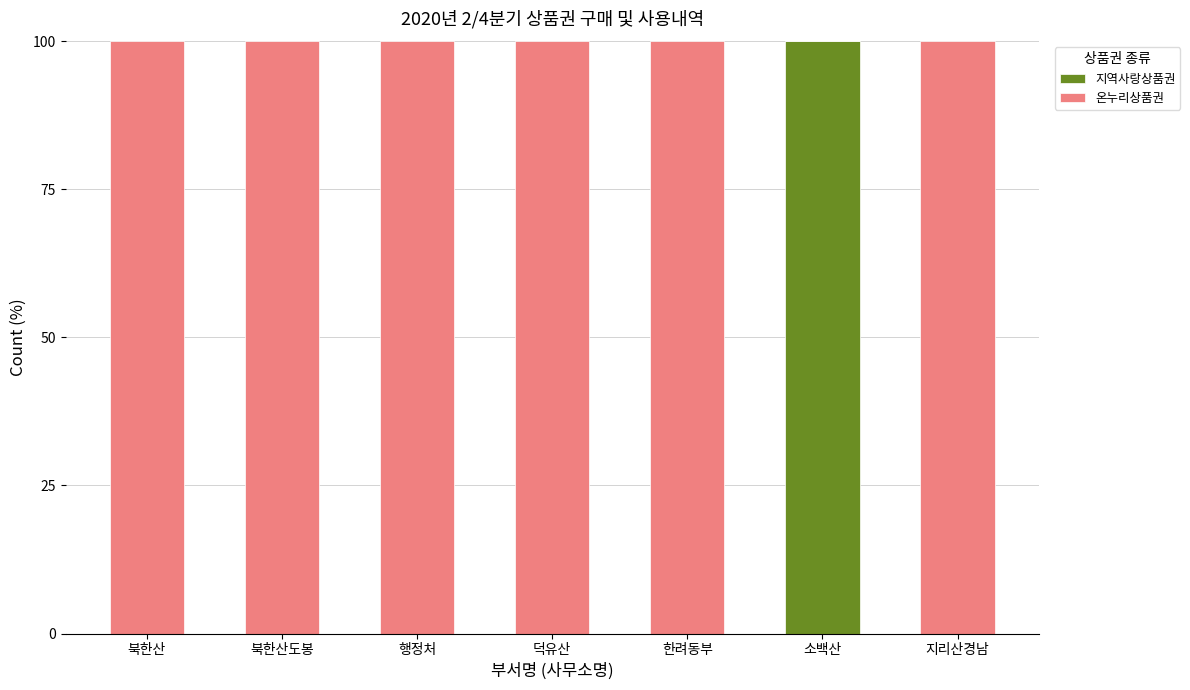

Which category has the highest value in the 지역사랑상품권 series?

소백산